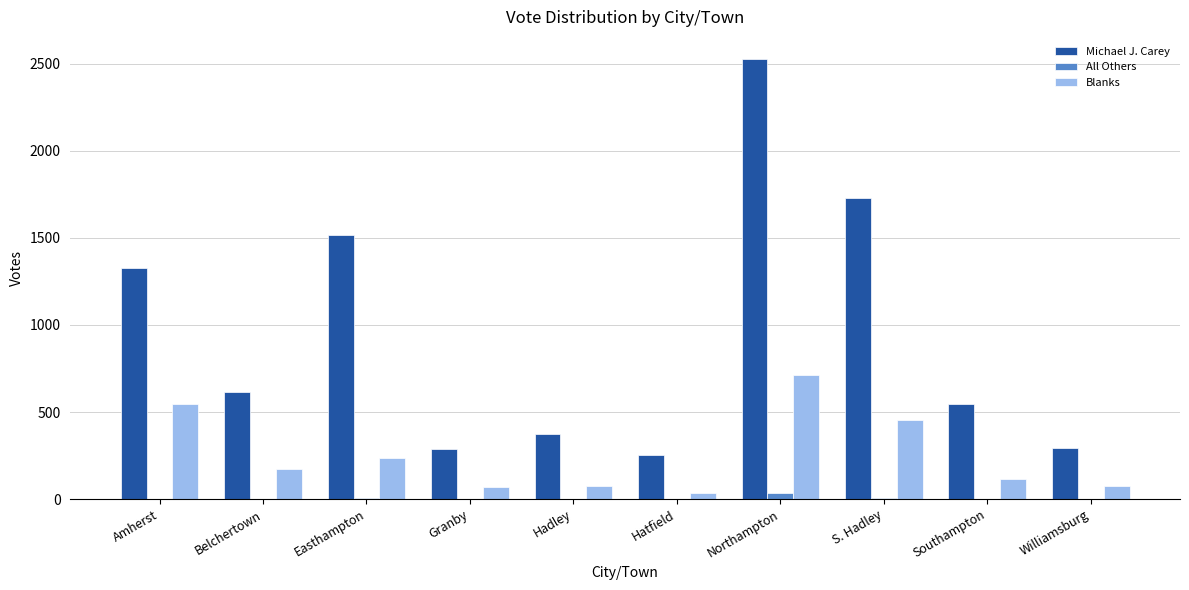

What value does the Michael J. Carey series have at Southampton?

548